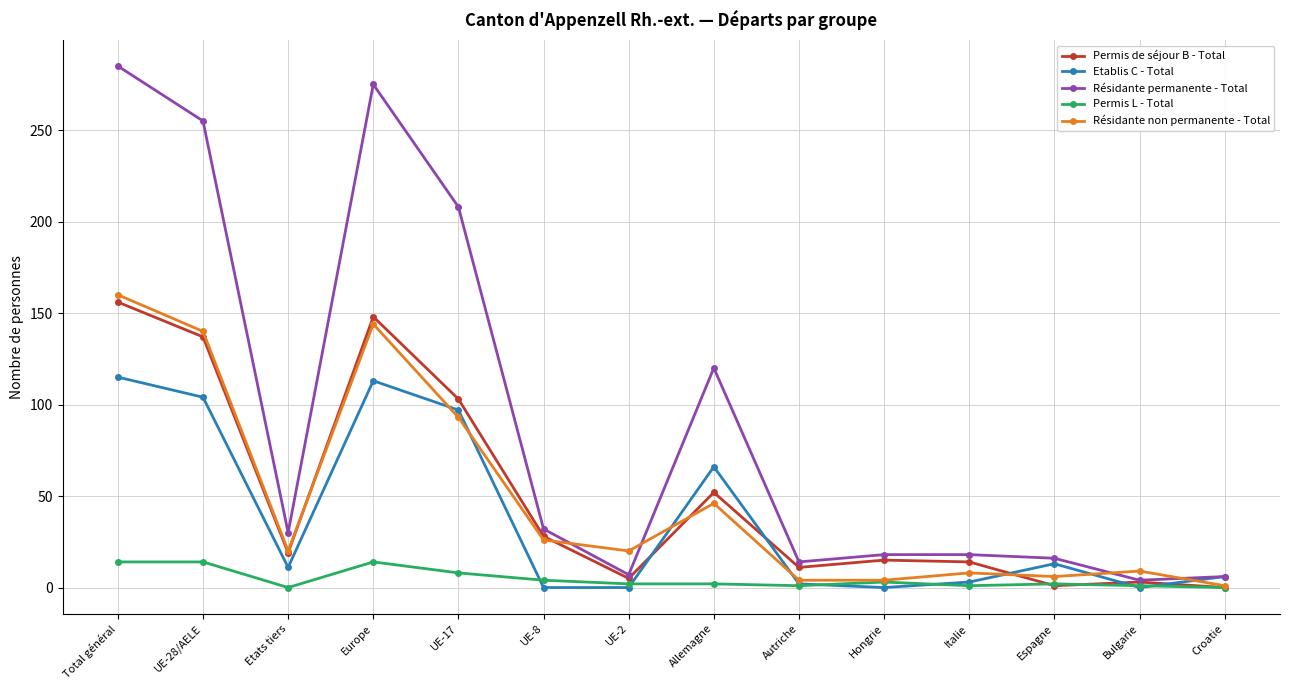

How many categories are shown in the chart?

14